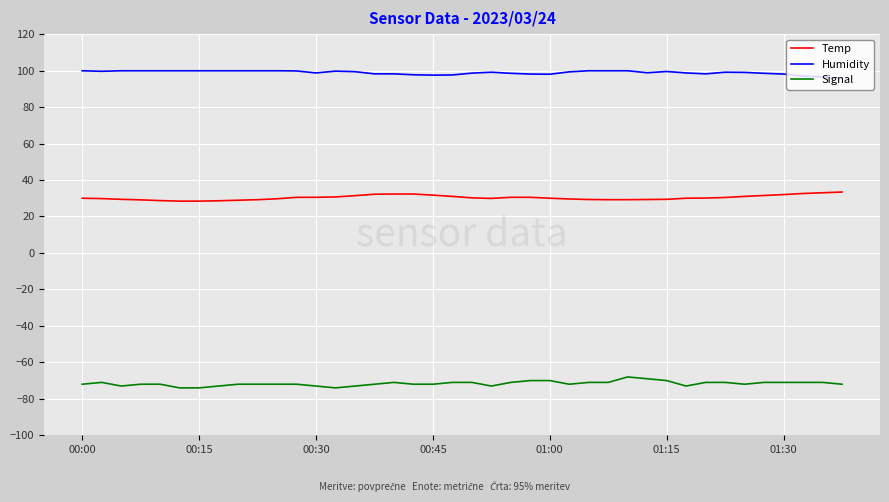

True or false: Temp and Signal intersect in this chart.

False